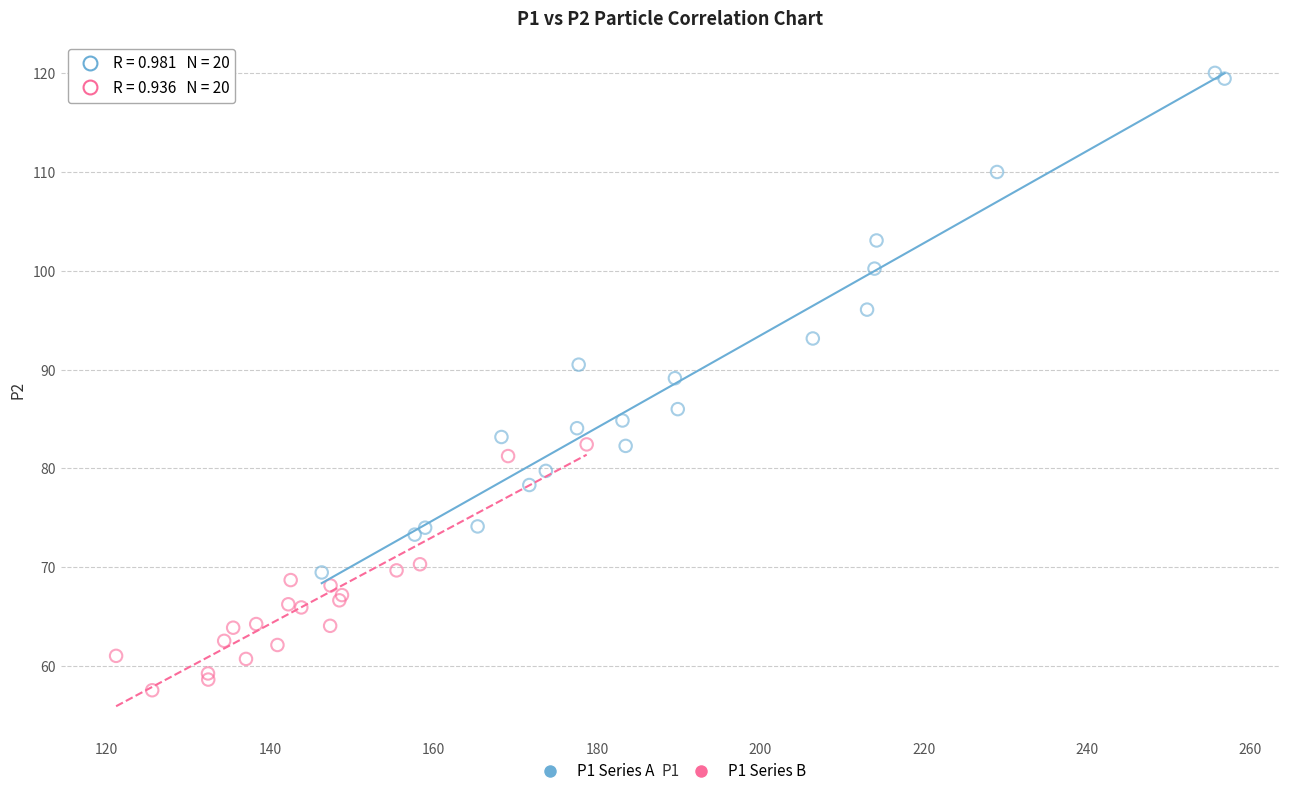

Which series reaches the maximum Y coordinate?

P1 Series A